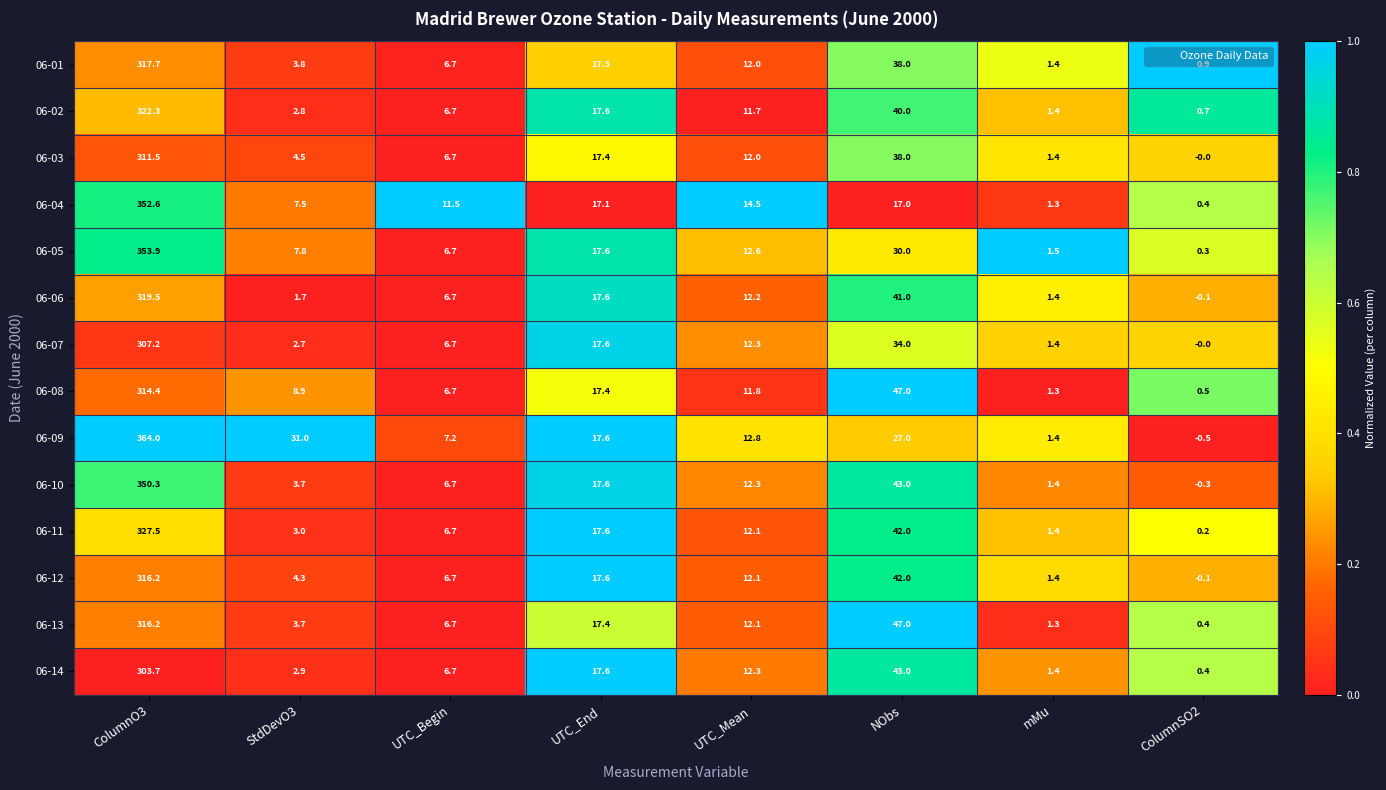

Rank the categories by 06-01 value from lowest to highest.

ColumnSO2, mMu, StdDevO3, UTC_Begin, UTC_Mean, UTC_End, NObs, ColumnO3